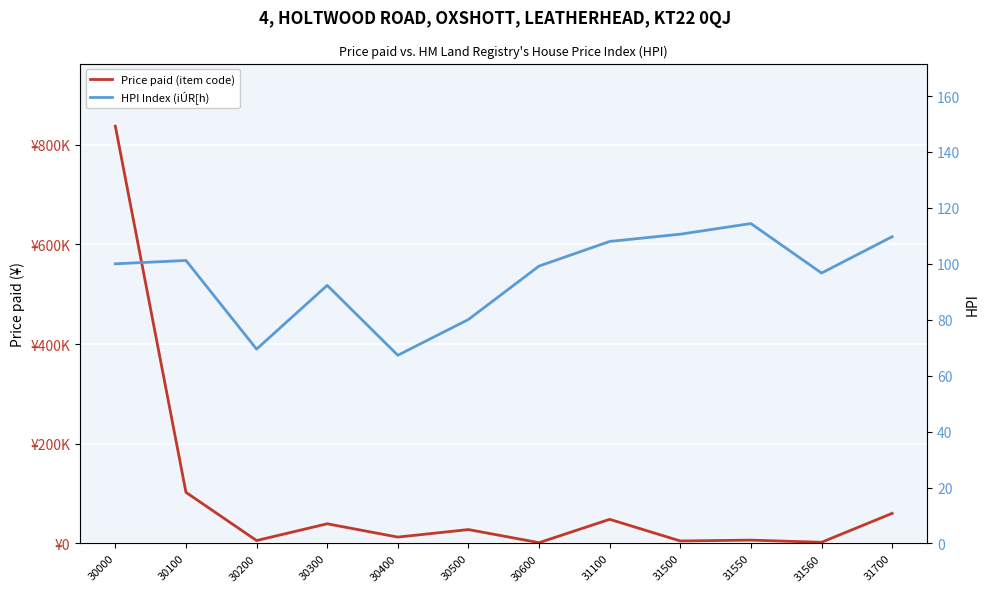

True or false: HPI Index (iÚR[h) has a value of 37.6 at 30400.

False